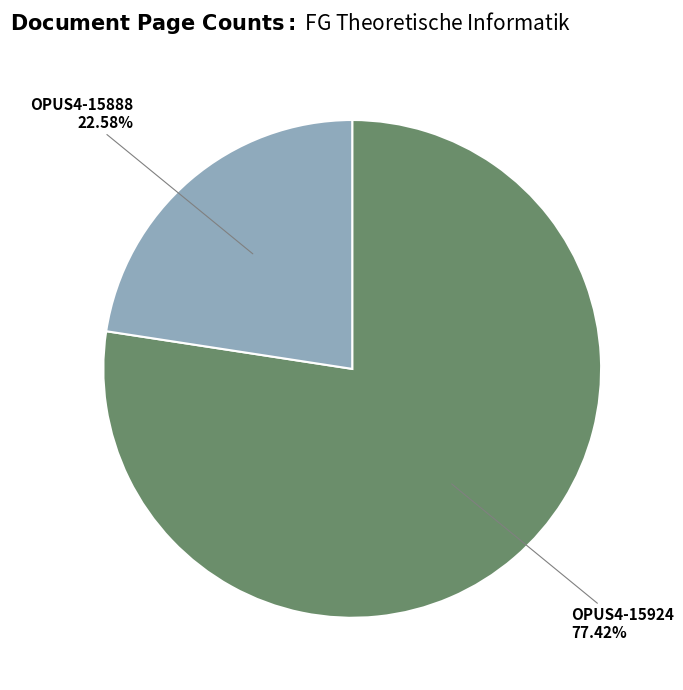

To the nearest percent, what portion does OPUS4-15888 represent?

23%